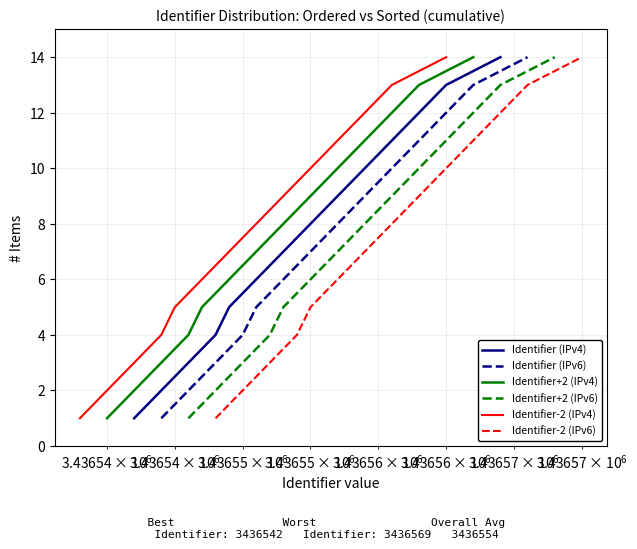

The Identifier (IPv6) series shows 16 at 8. True or false?

False